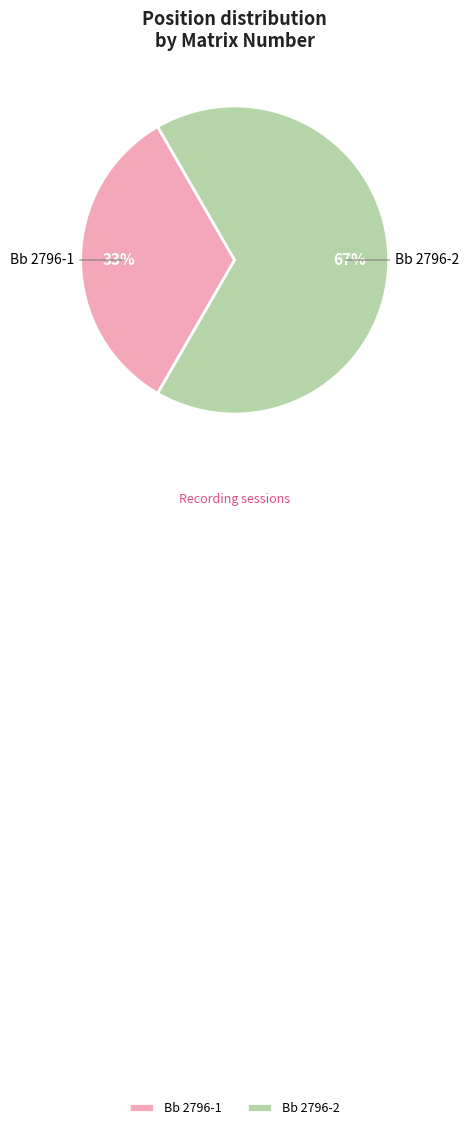

Combined, do Bb 2796-1 and Bb 2796-2 account for over 50%?

Yes